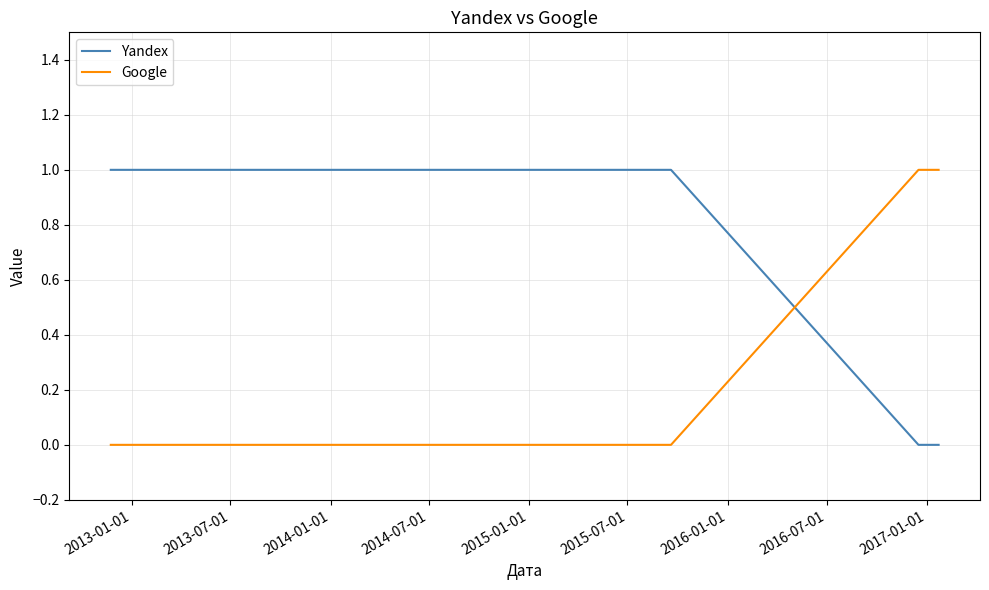

What are all the series names shown in the legend?

Yandex, Google